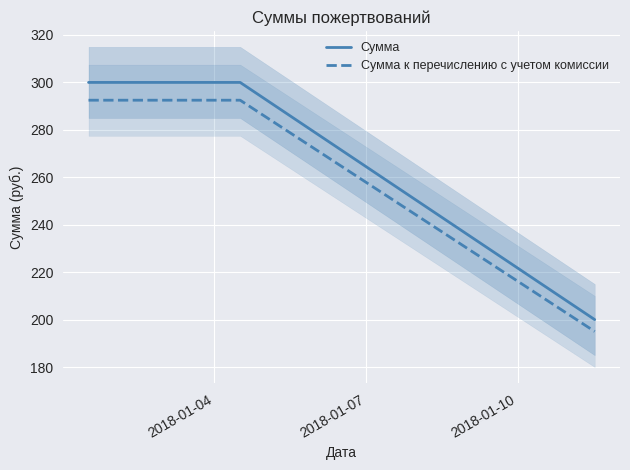

True or false: Сумма к перечислению с учетом комиссии and Сумма cross at least once.

False